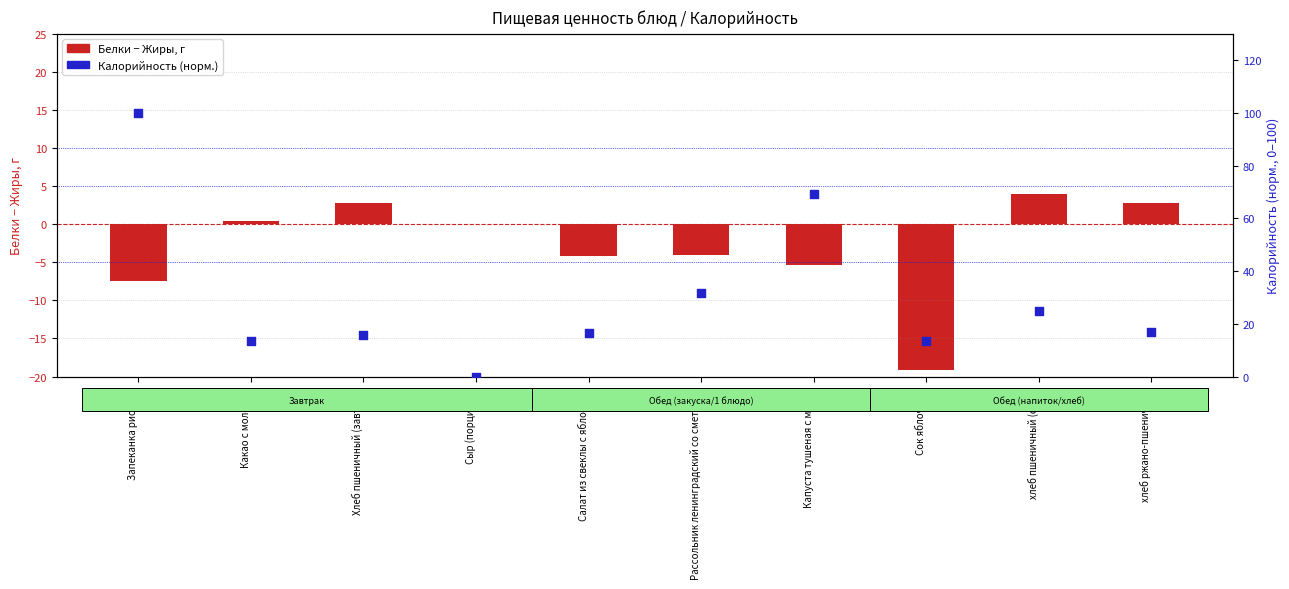

Which series has the largest total across all categories?

Калорийность (норм.)